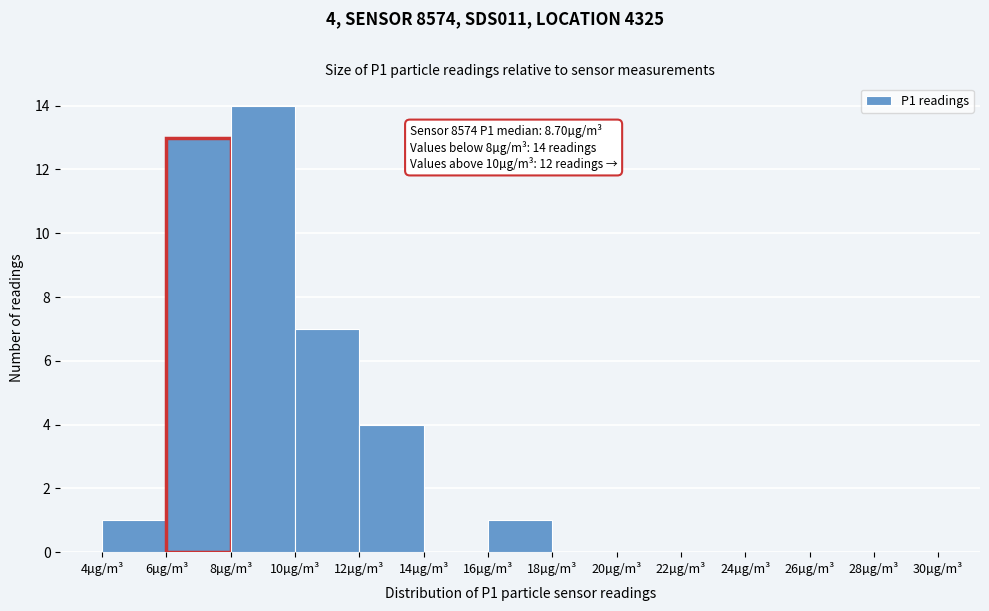

Which range on the x-axis has the tallest bar?

8 to 10